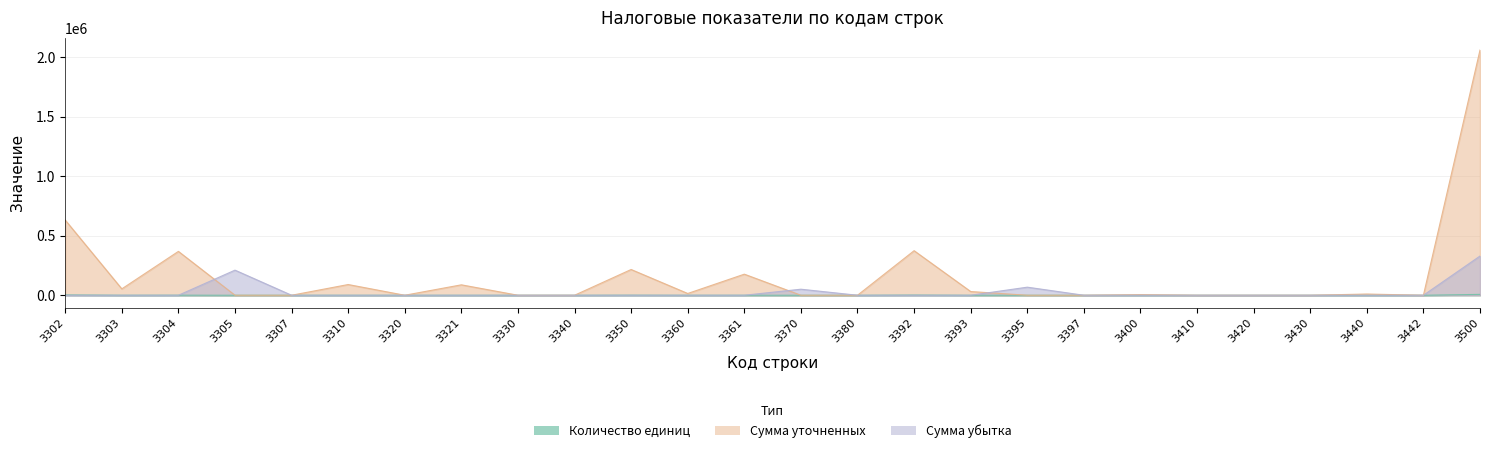

At 3330, list the series in order from largest to smallest.

Количество единиц, Сумма уточненных, Сумма убытка